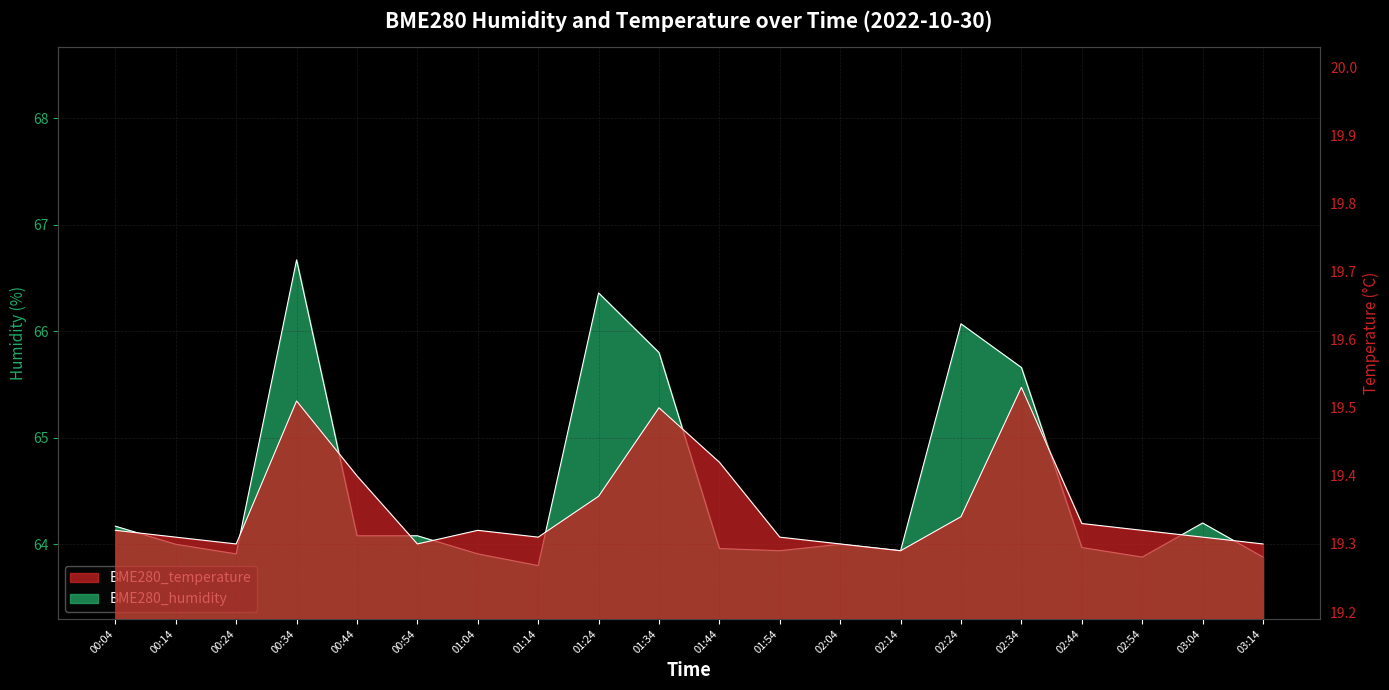

What is the total value across all series at 00:14?

83.3